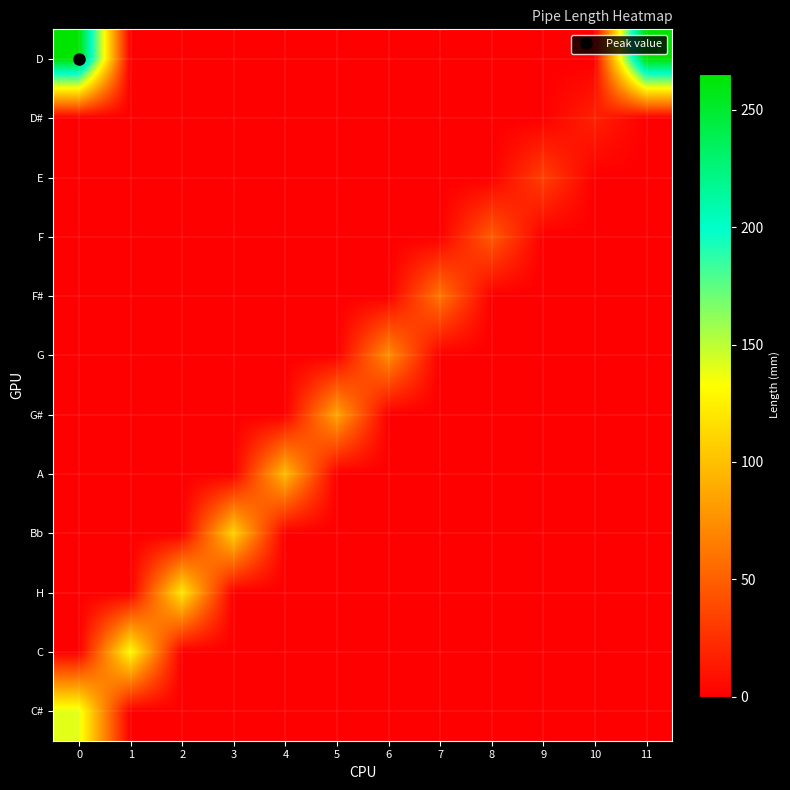

Which series changed the most between 7 and 11?

D